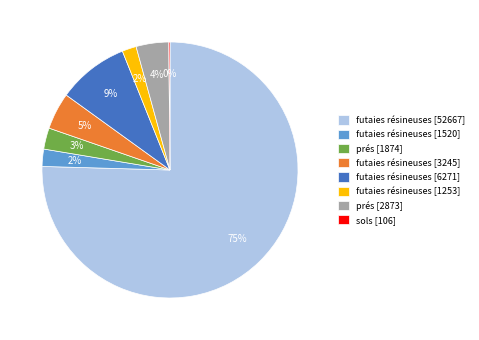

Which category accounts for the majority?

futaies résineuses [52667]